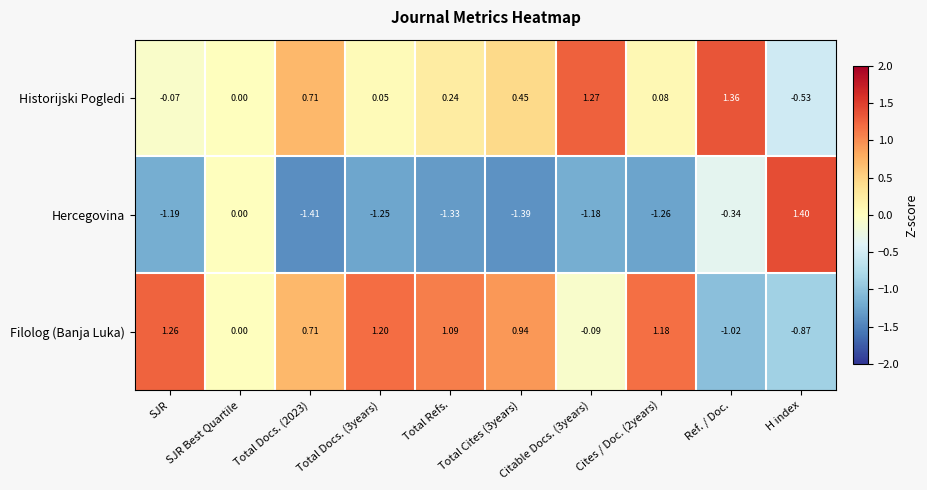

Where is Historijski Pogledi nearest to the value 0?

SJR Best Quartile